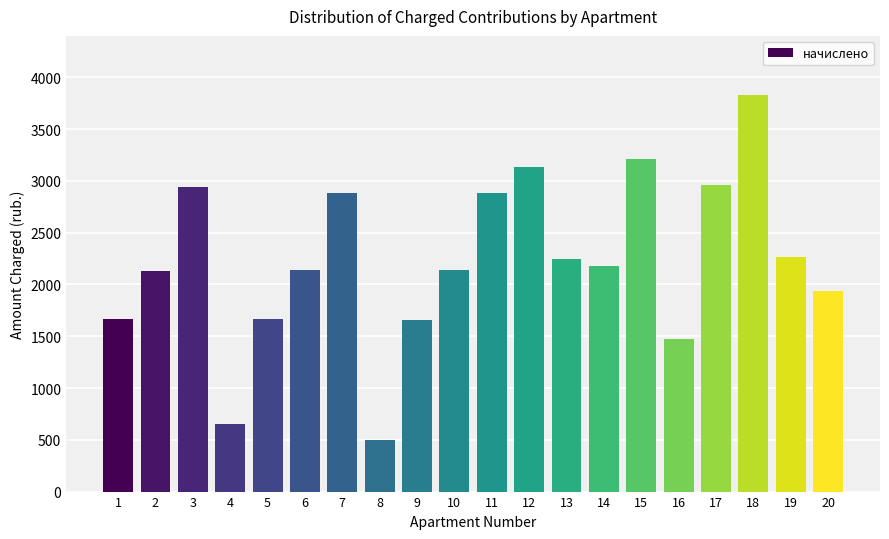

What is the ratio of the value at 19 to the value at 2?

1.1